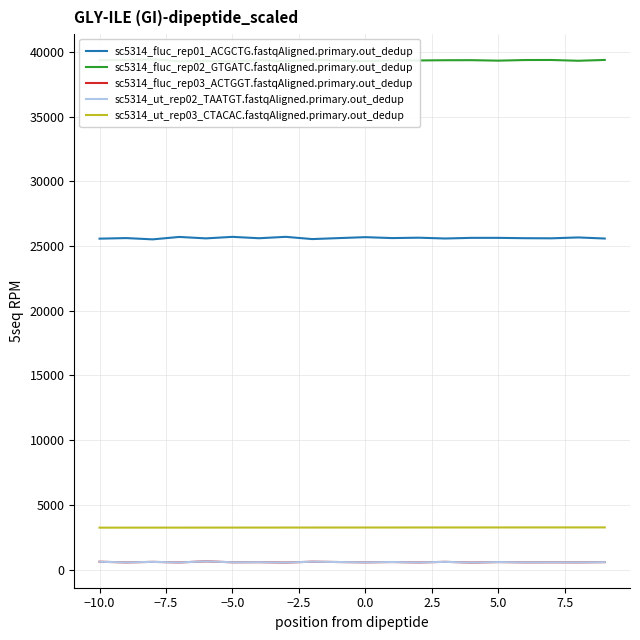

True or false: sc5314_ut_rep02_TAATGT.fastqAligned.primary.out_dedup and sc5314_fluc_rep01_ACGCTG.fastqAligned.primary.out_dedup cross at least once.

False